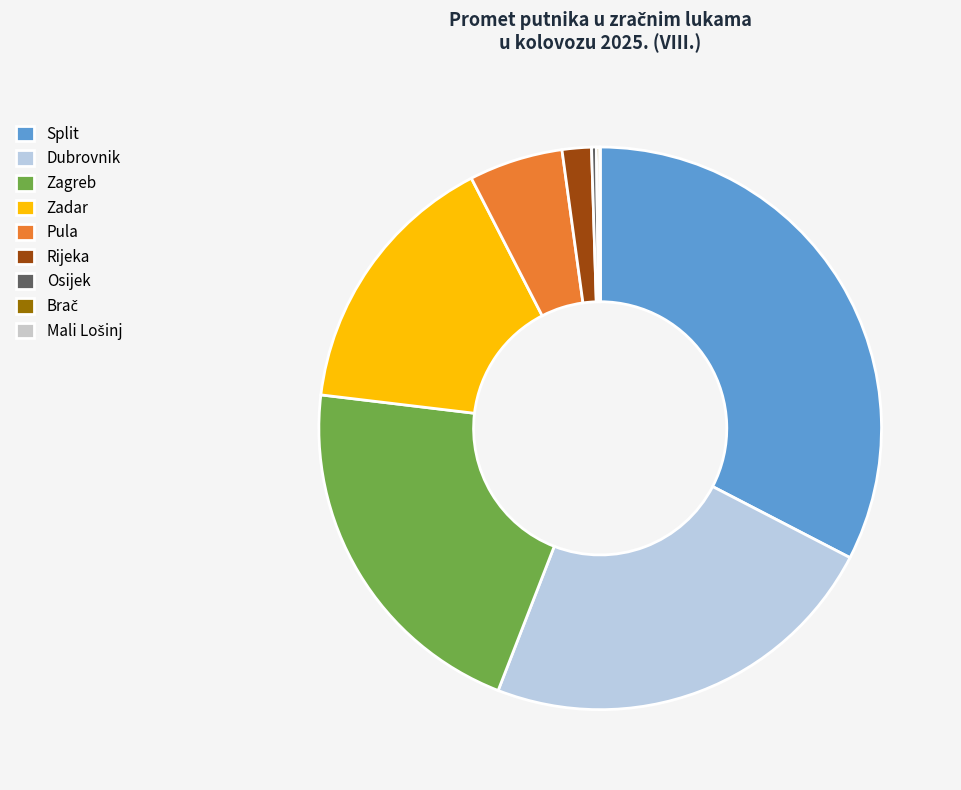

To the nearest percent, what is the average slice percentage?

11%